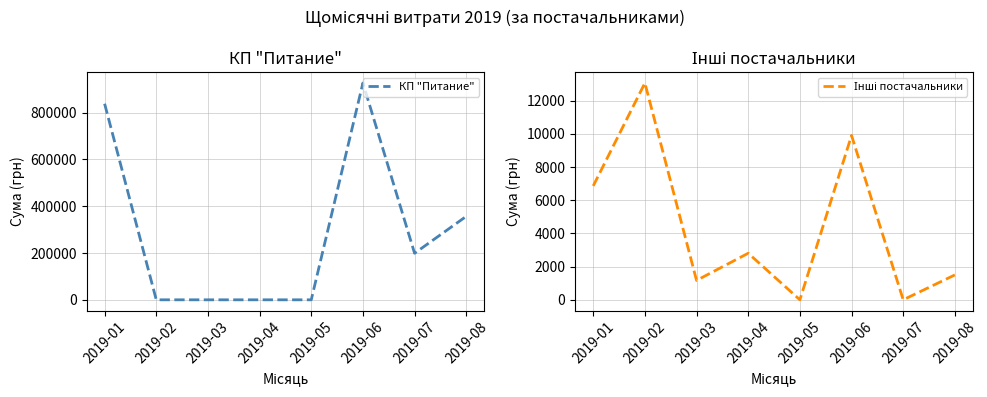

Which series ends up on top after the final intersection of КП "Питание" and Інші постачальники?

Інші постачальники